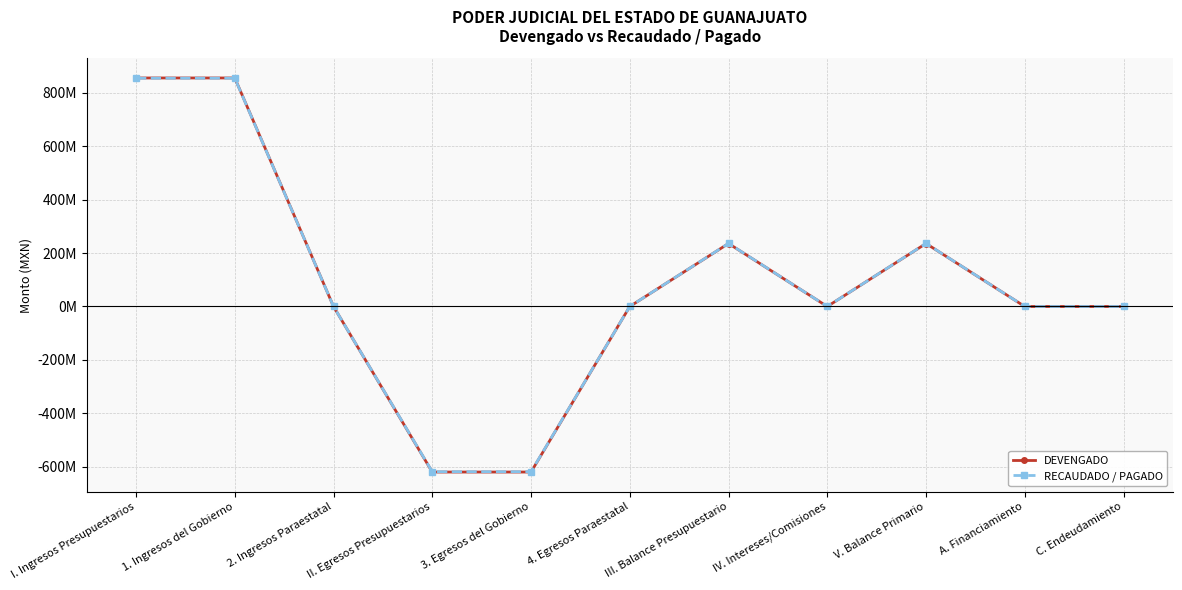

Reading left to right, what are all the values shown in this chart?

DEVENGADO: I. Ingresos Presupuestarios=854664440.2	1. Ingresos del Gobierno=854664440.2	2. Ingresos Paraestatal=0.0	II. Egresos Presupuestarios=-619110517.8	3. Egresos del Gobierno=-619110517.8	4. Egresos Paraestatal=0.0	III. Balance Presupuestario=235553922.4	IV. Intereses/Comisiones=0.0	V. Balance Primario=235553922.4	A. Financiamiento=0.0	C. Endeudamiento=0.0
RECAUDADO / PAGADO: I. Ingresos Presupuestarios=853814672.1	1. Ingresos del Gobierno=853814672.1	2. Ingresos Paraestatal=0.0	II. Egresos Presupuestarios=-617903024.1	3. Egresos del Gobierno=-617903024.1	4. Egresos Paraestatal=0.0	III. Balance Presupuestario=235911648.0	IV. Intereses/Comisiones=0.0	V. Balance Primario=235911648.0	A. Financiamiento=0.0	C. Endeudamiento=0.0